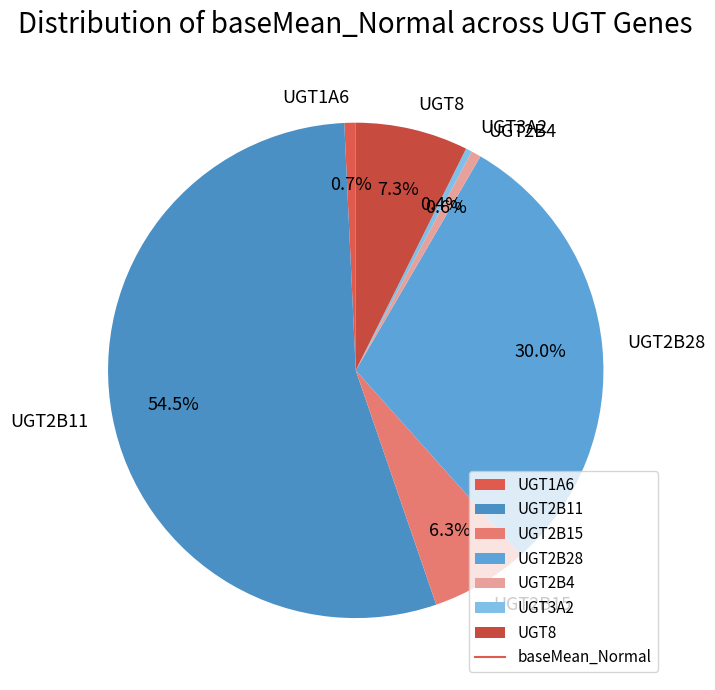

True or false: UGT2B28 accounts for 37% of the total.

False